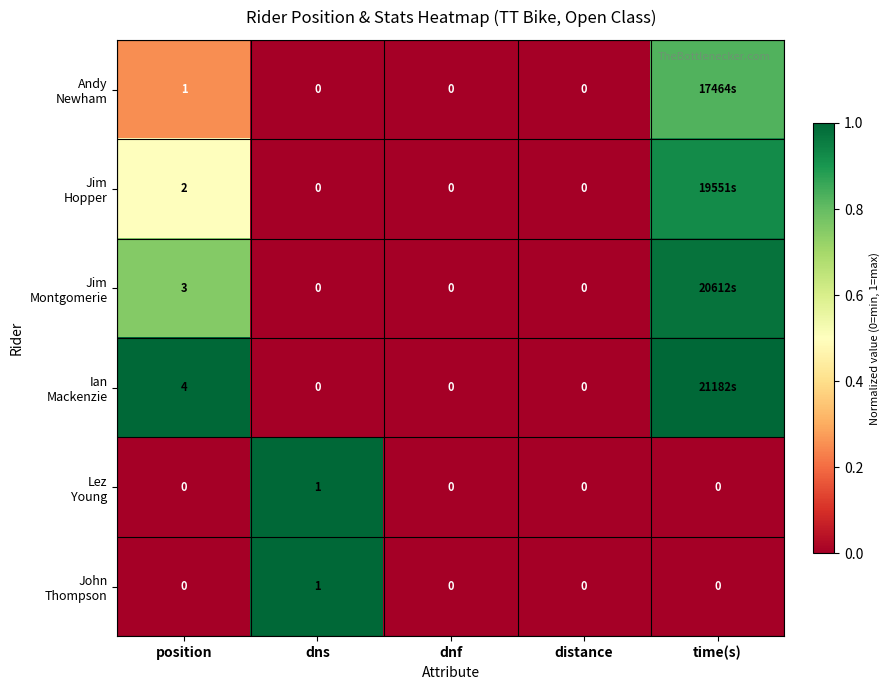

The Lez Young series shows 0.6 at position. True or false?

False